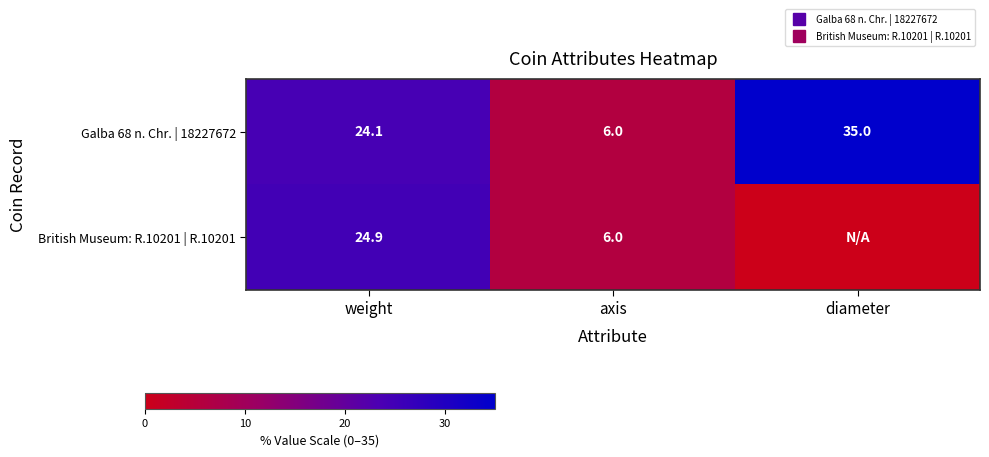

How many series are shown in this chart?

2